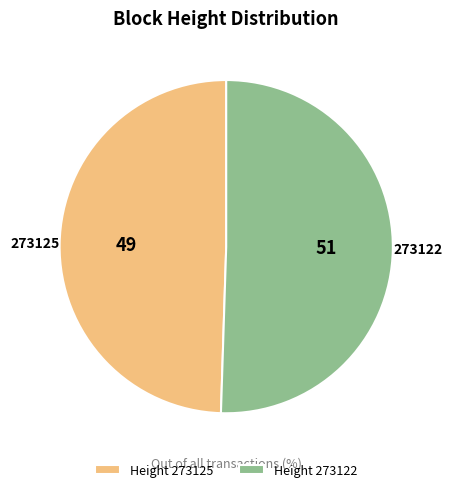

What is the ratio of the value at 273125 to the value at 273122?

1.0